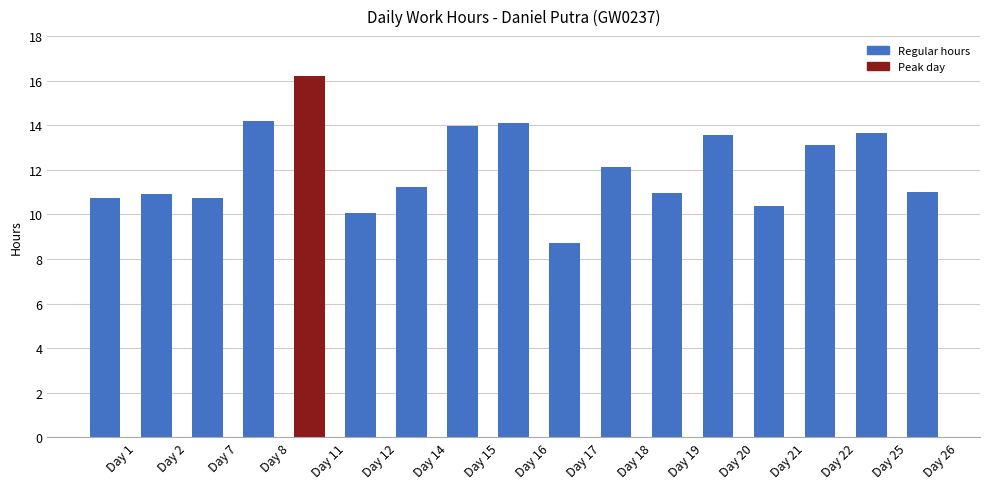

What is the greatest value displayed?

16.2